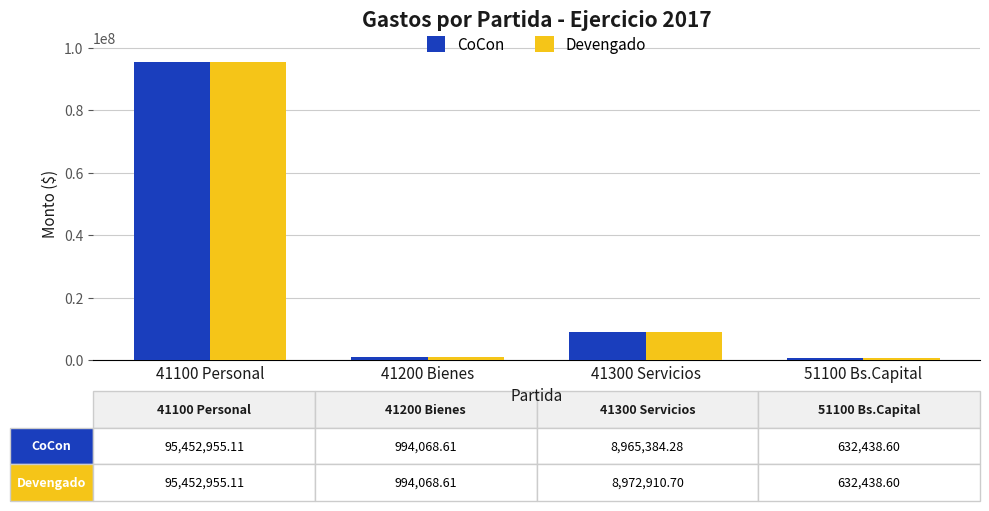

What is the difference between the CoCon values at 41100 Personal and 41200 Bienes?

94458886.5